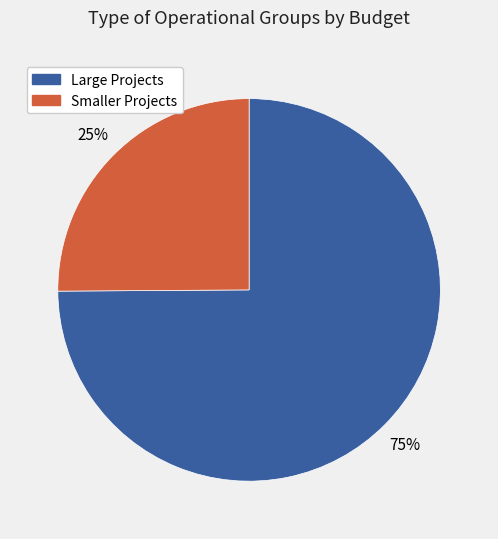

To the nearest percent, what is the average slice percentage?

50%